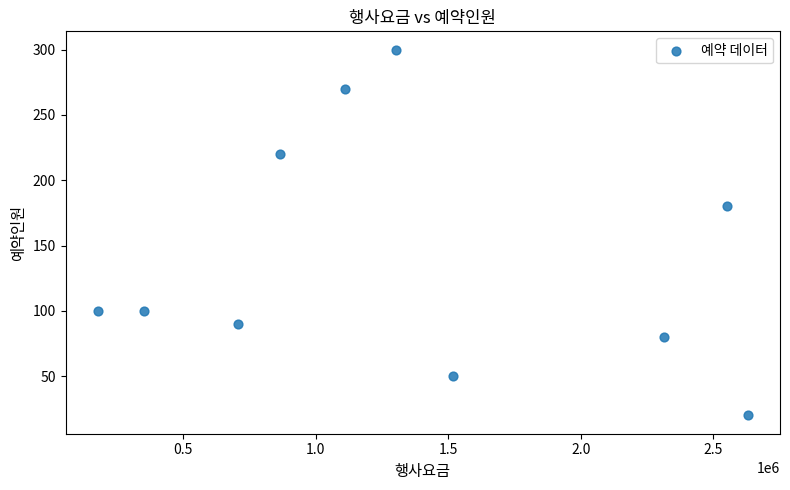

What Y value in the scatter plot is closest to 160?

180